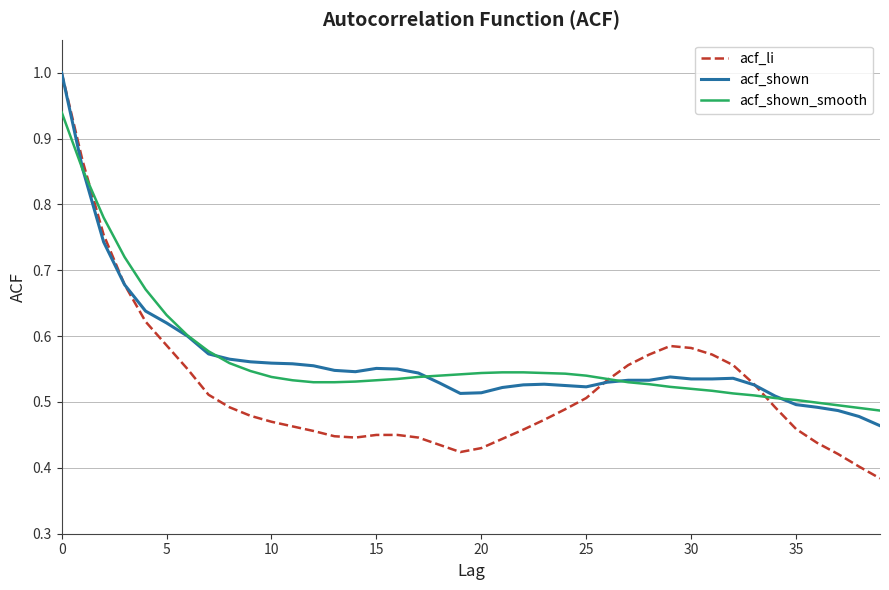

Does the chart have visible grid lines?

Yes